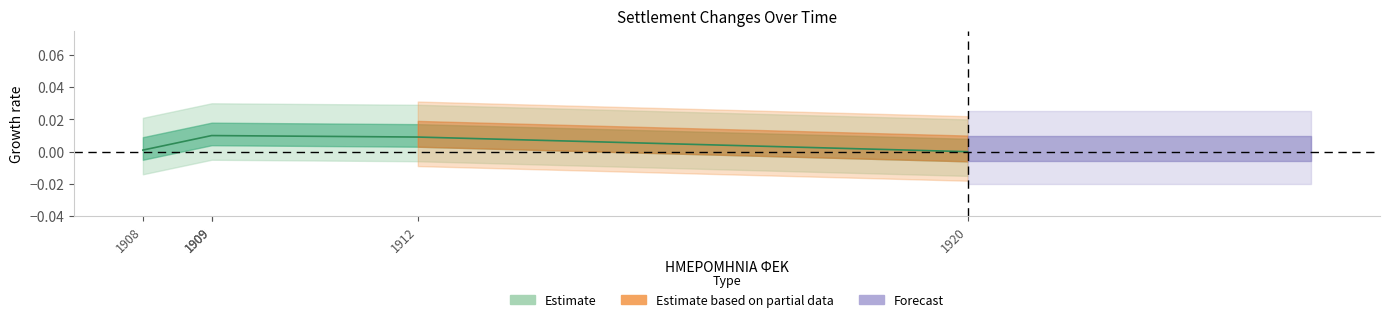

List the labels in order of value, smallest first.

1920, 1908, 1912, 1909, 1909